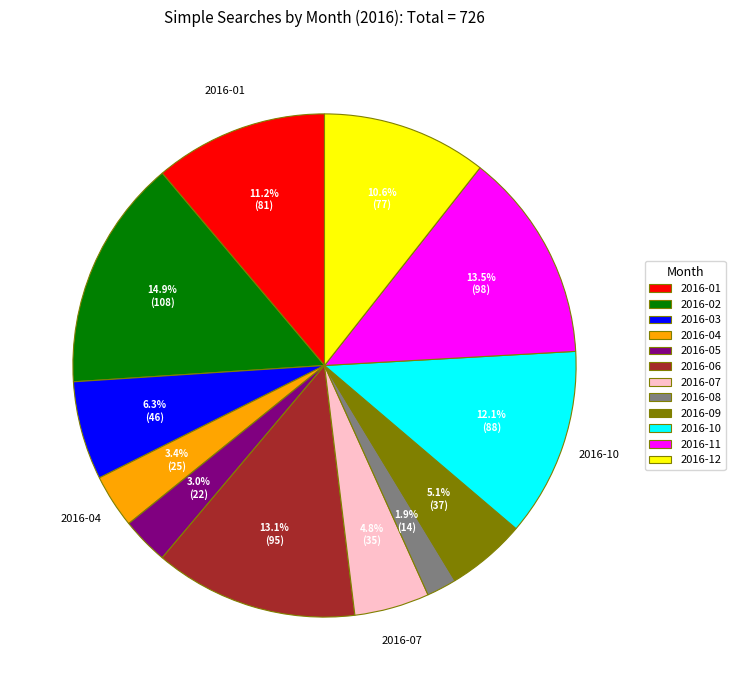

Is there a majority slice in this chart?

No